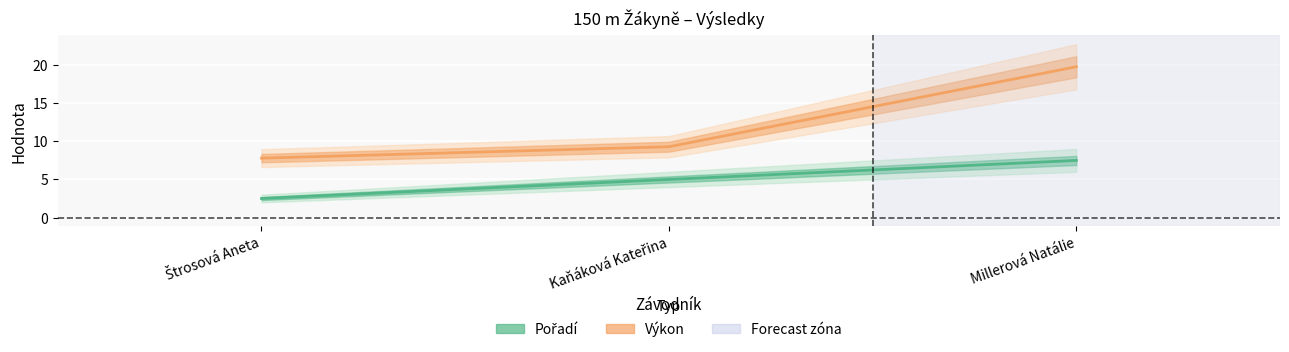

The value of Pořadí at Millerová Natálie is 12.9. True or false?

False